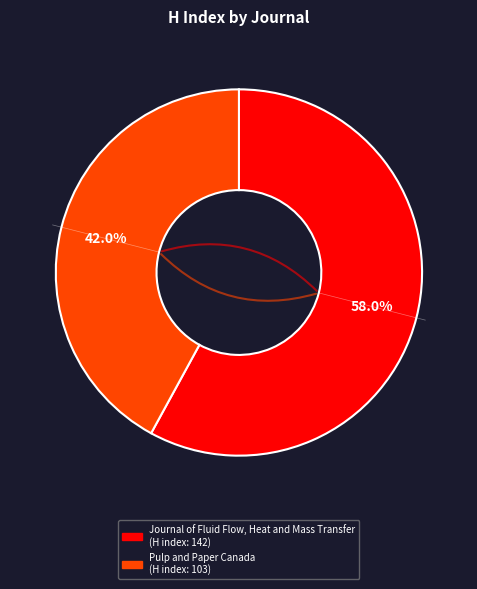

Rank the categories by value from lowest to highest.

Pulp and Paper Canada, Journal of Fluid Flow, Heat and Mass Transfer